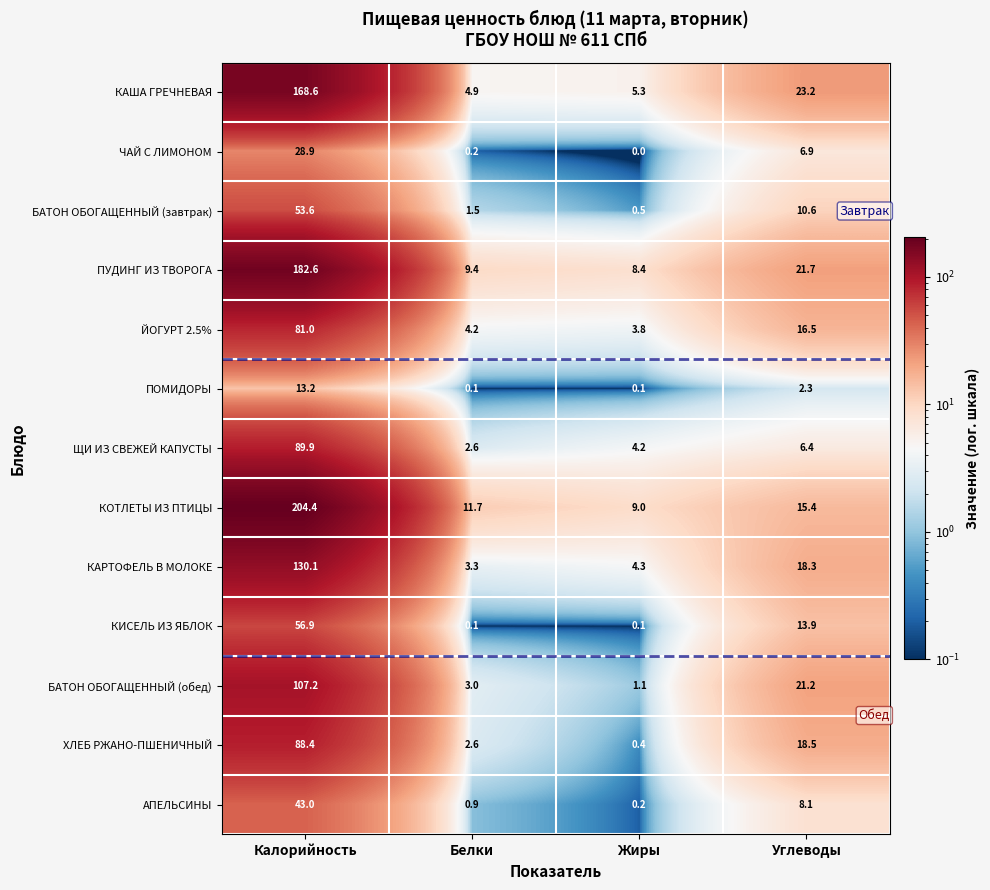

Which label corresponds to the largest value in the chart?

Калорийность